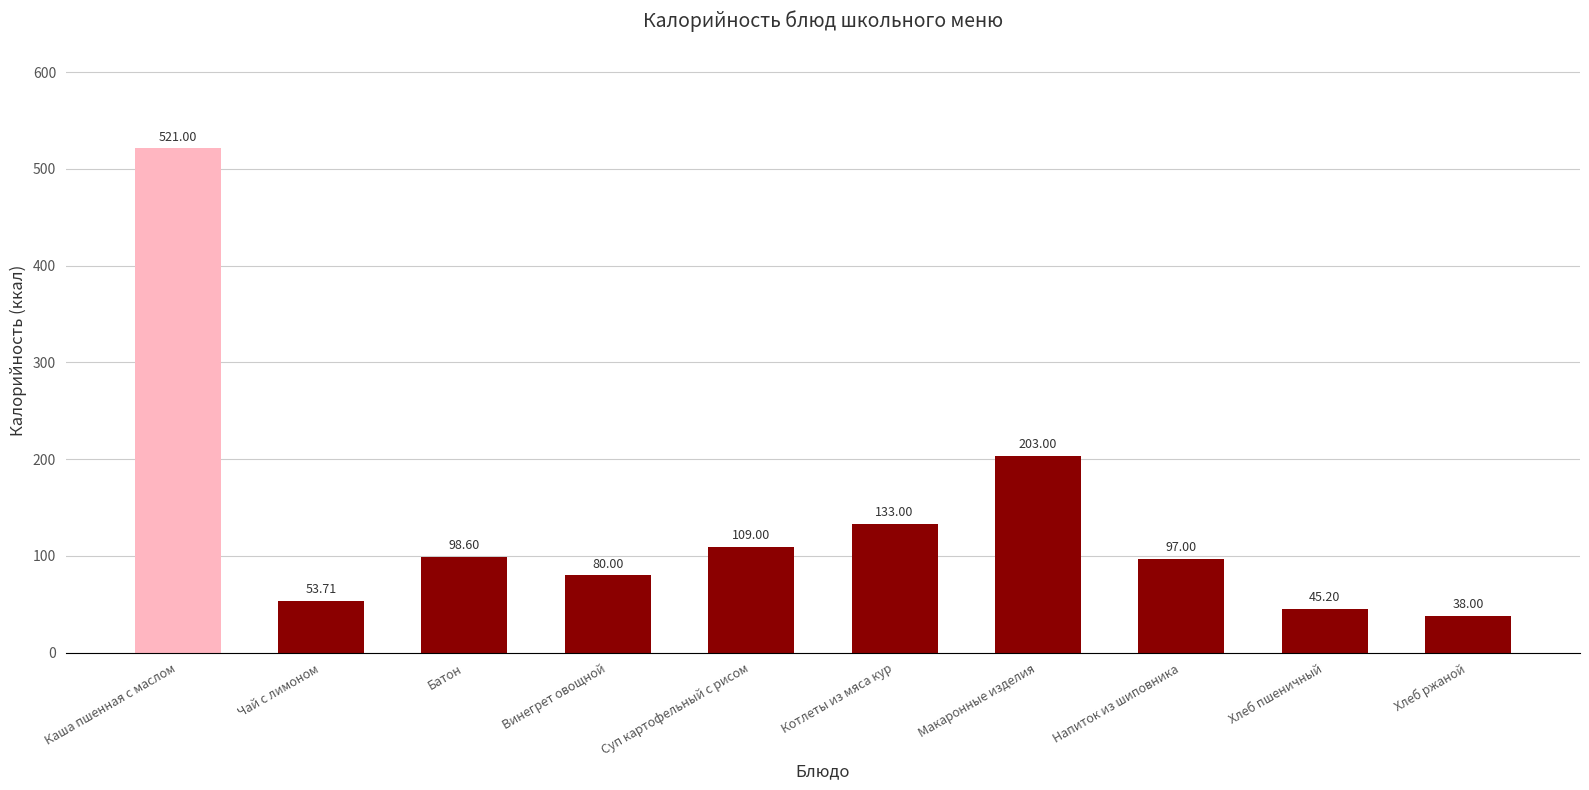

What is the label of the 2nd bar from the right?

Хлеб пшеничный